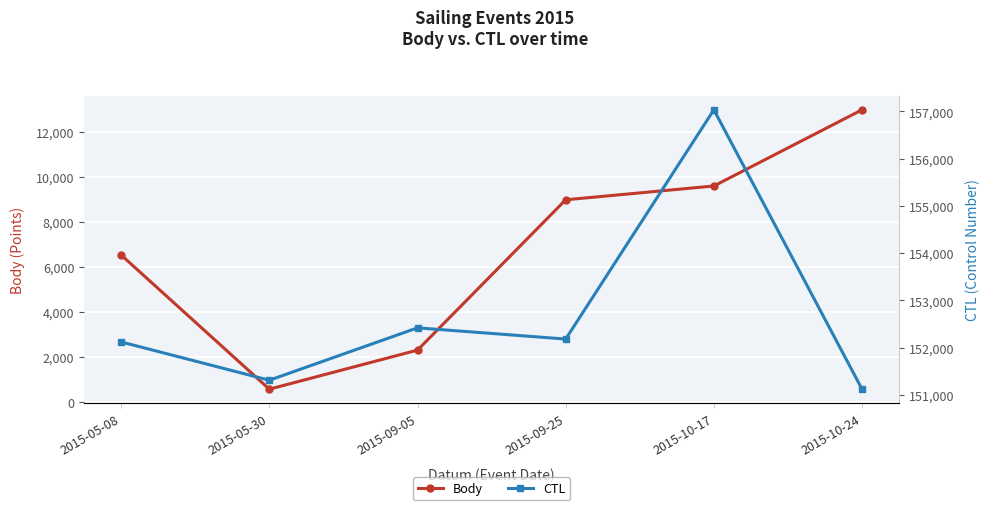

True or false: Body and CTL cross at least once.

False